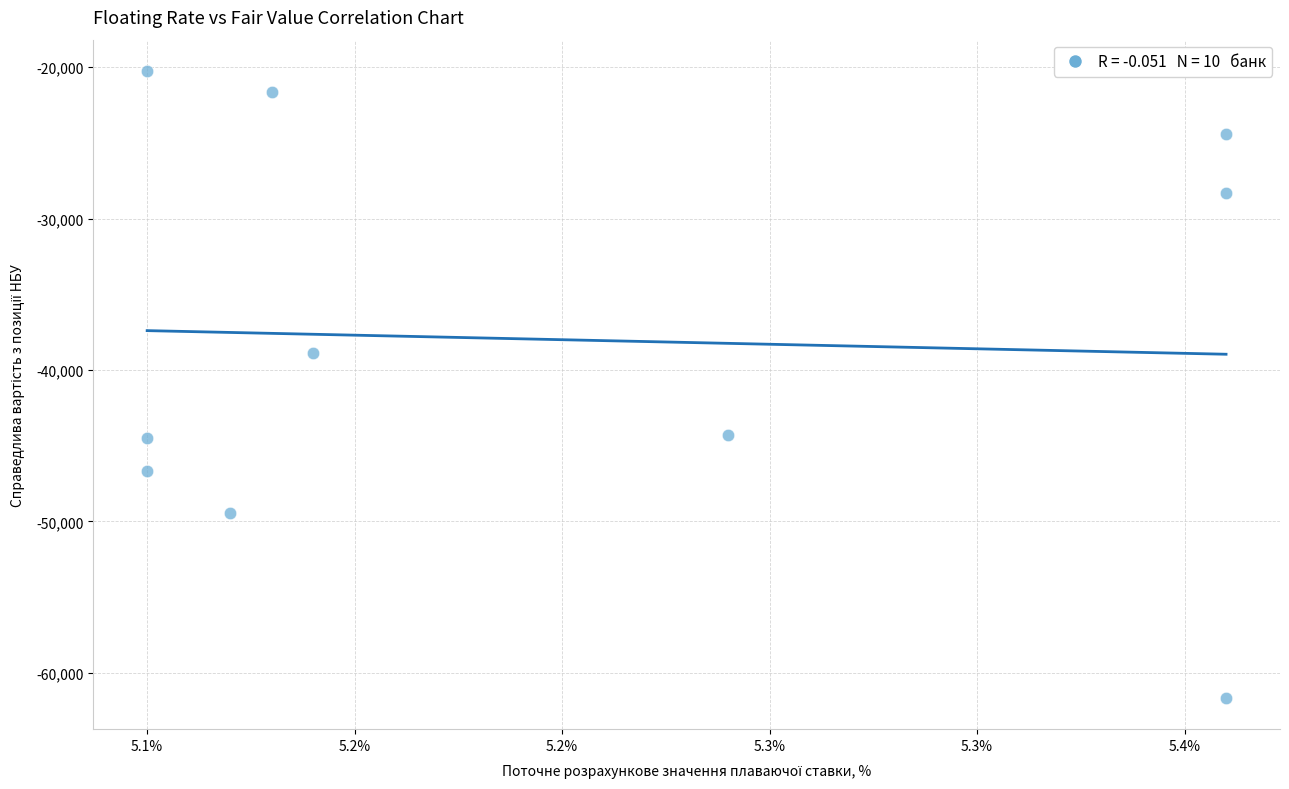

What is the range of X values (max minus min)?

0.3